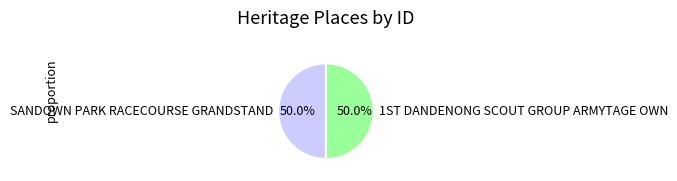

How much of the chart is everything except SANDOWN PARK RACECOURSE GRANDSTAND?

50.0%